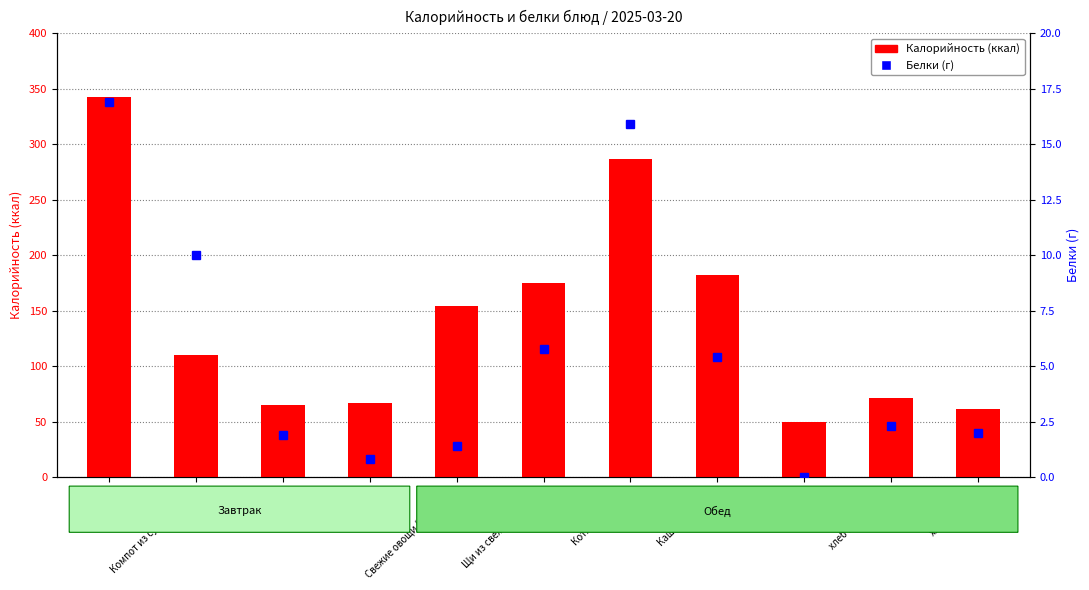

The Калорийность (ккал) series shows 43.1 at Свежие овощи (помидор). True or false?

False